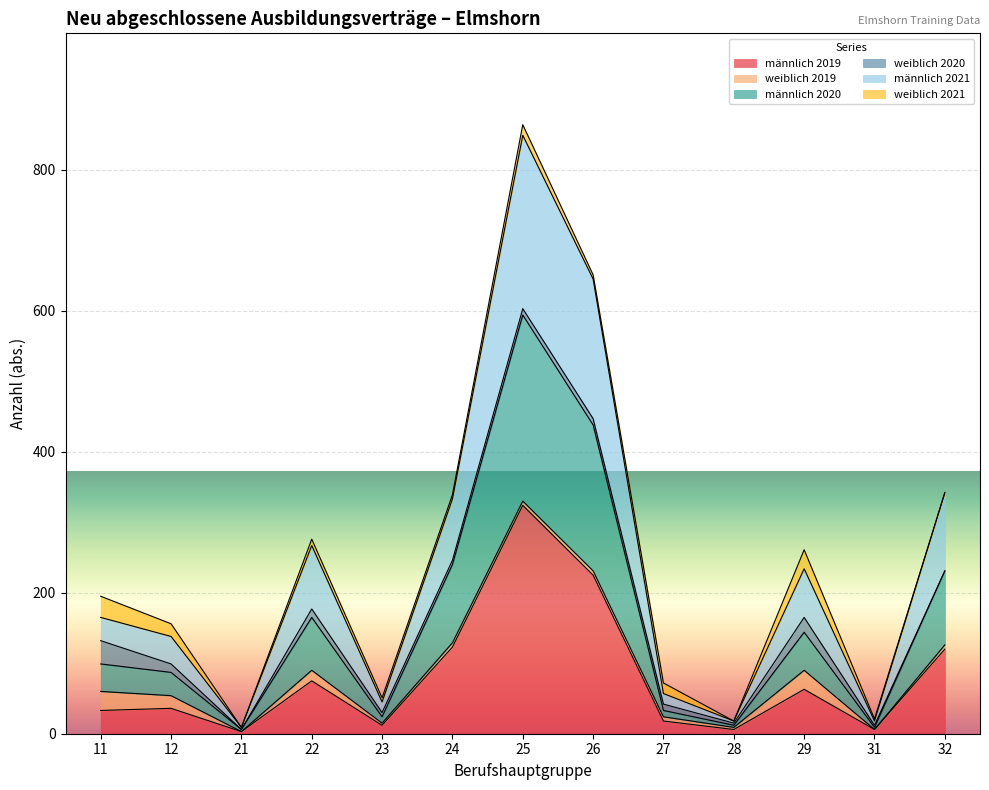

At which label does männlich 2019 reach its peak?

25